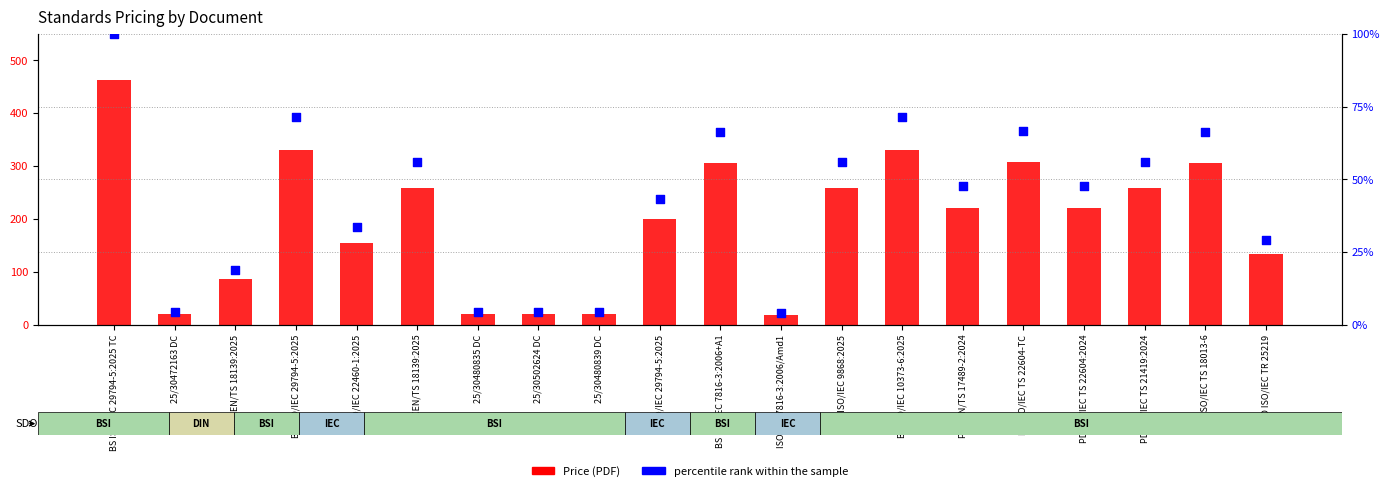

Is the value of Price (PDF) at 25/30480839 DC greater than the value of percentile rank within the sample at BS ISO/IEC 7816-3:2006+A1?

No